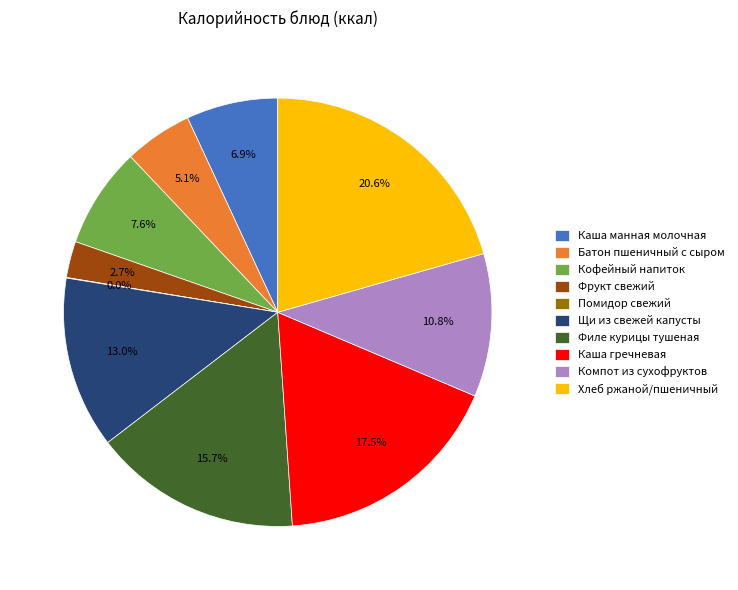

Which slice is the largest?

Хлеб ржаной/пшеничный